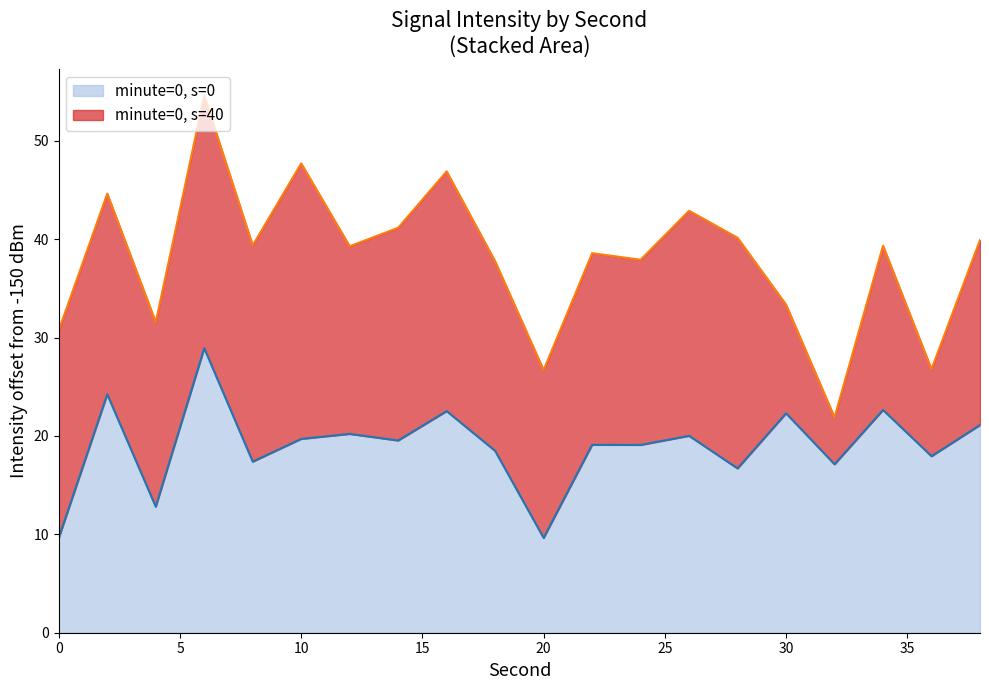

What is the maximum value shown in the chart?

28.9